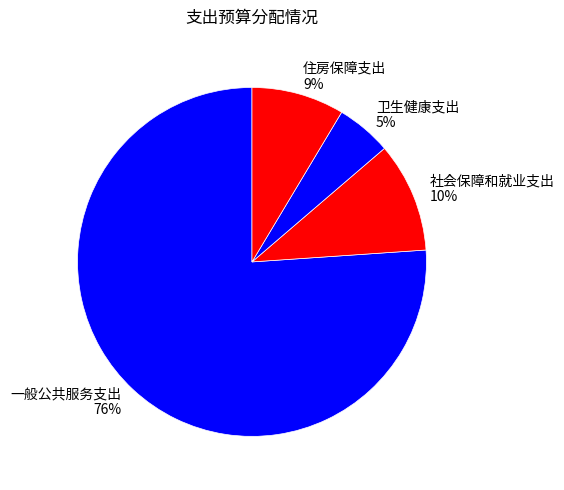

What is the ratio of the value at 社会保障和就业支出 to the value at 一般公共服务支出?

0.1